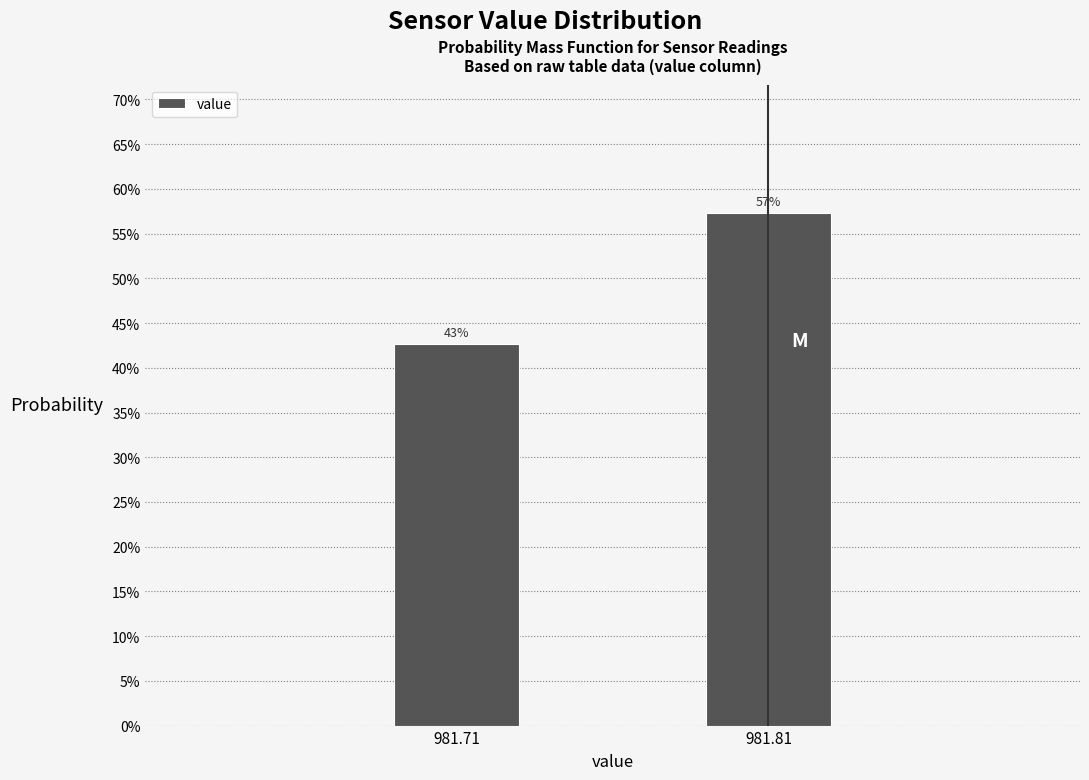

Does the chart contain any negative values?

No